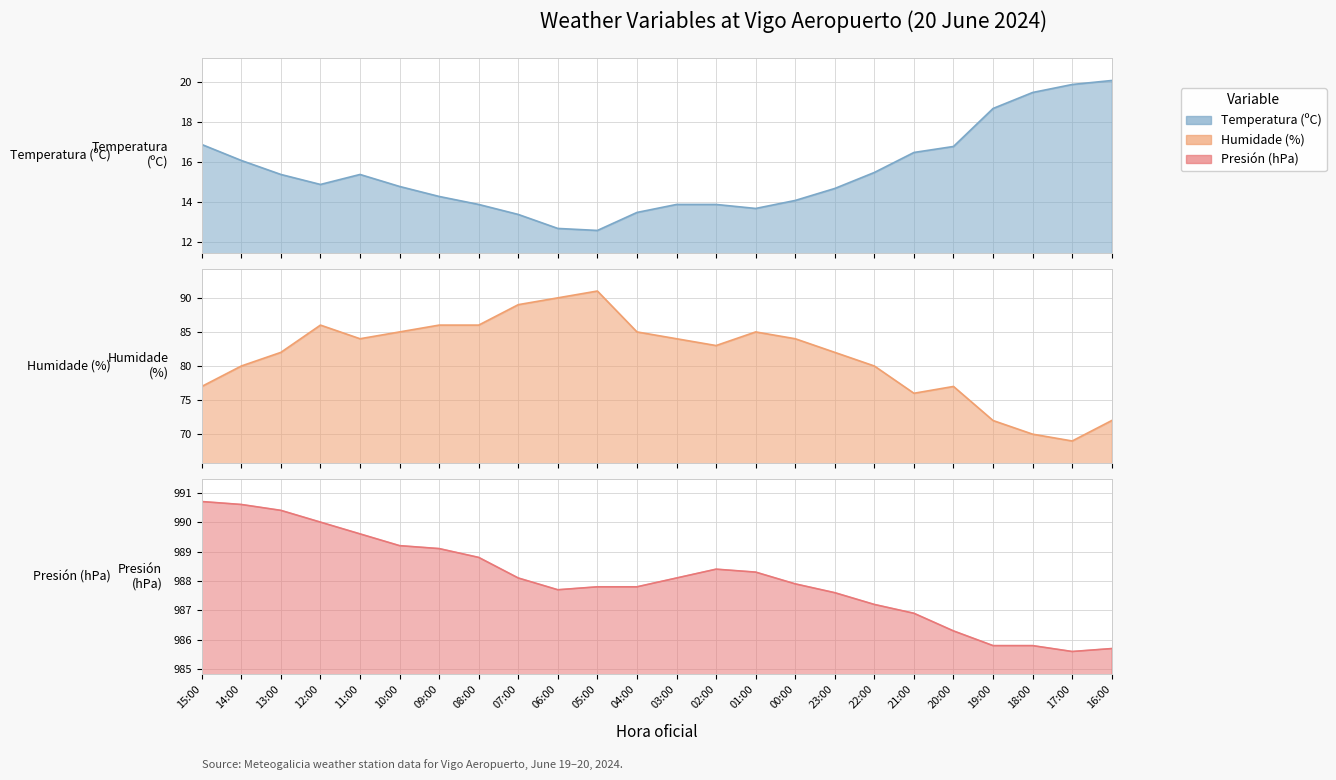

What is the spread (max minus min) of values at 20:00?

969.5